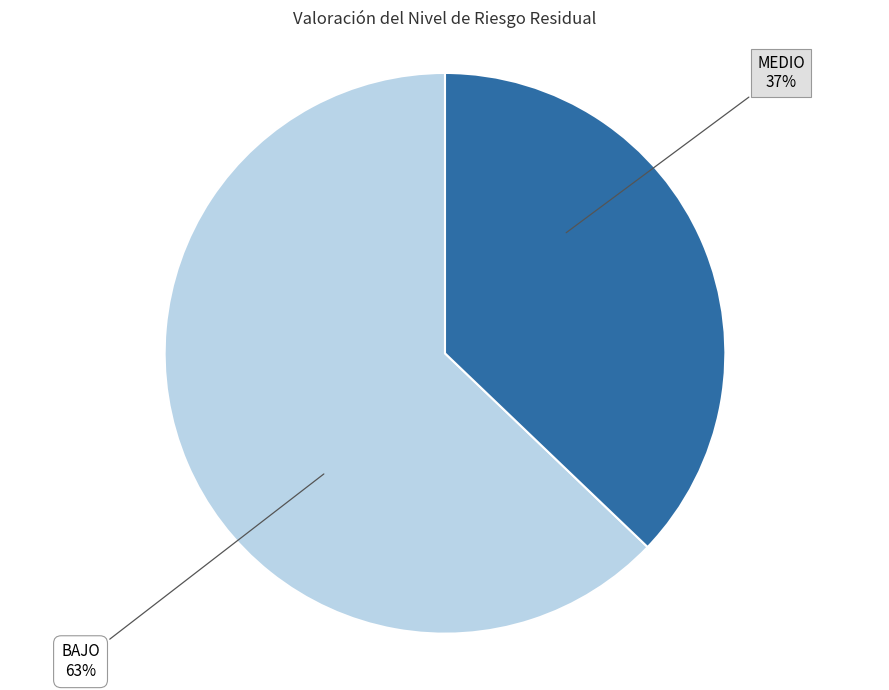

To the nearest percent, what is the average slice percentage?

50%